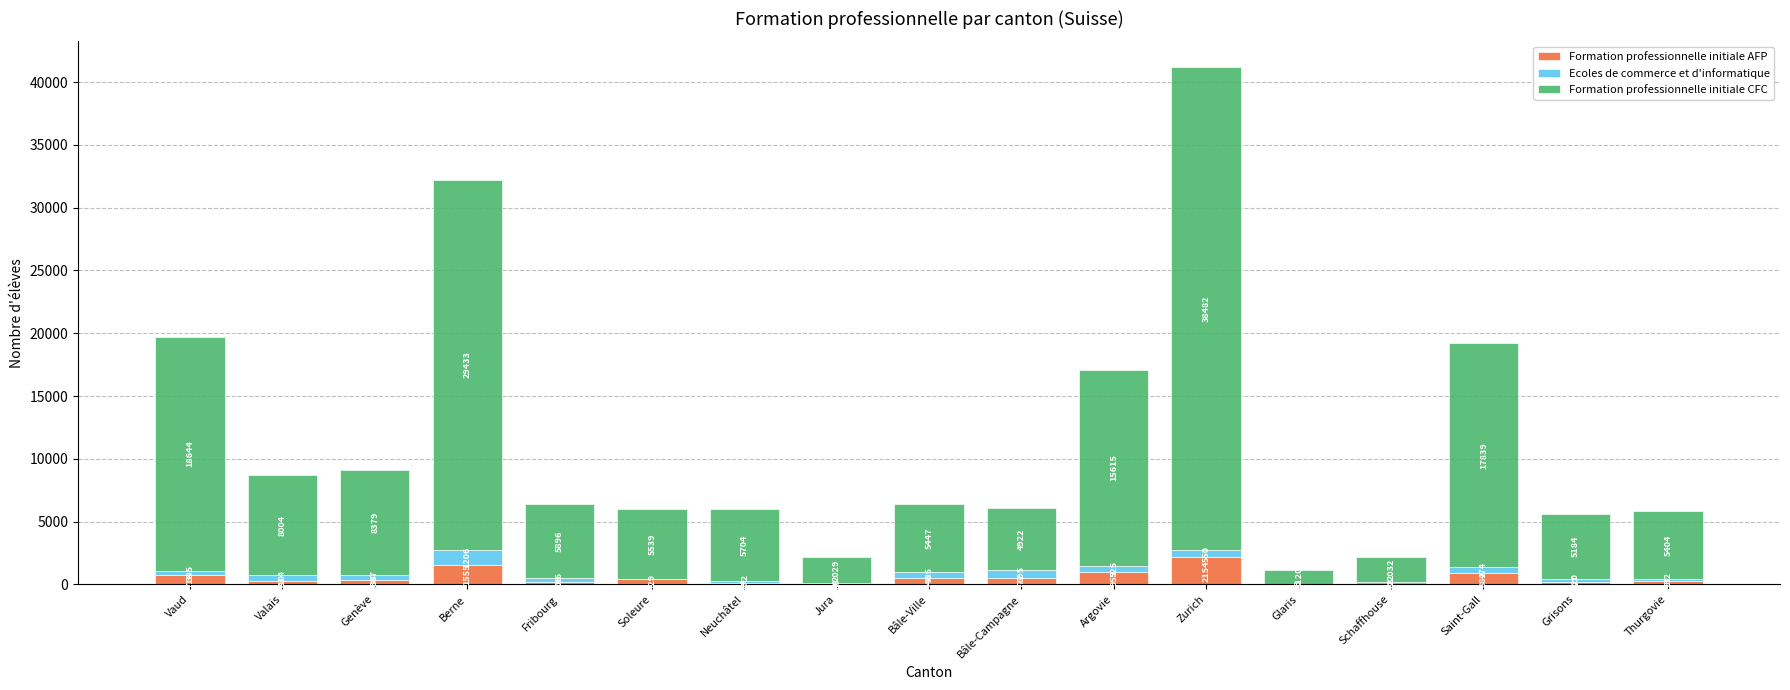

At which category is the sum across all series the highest?

Zurich